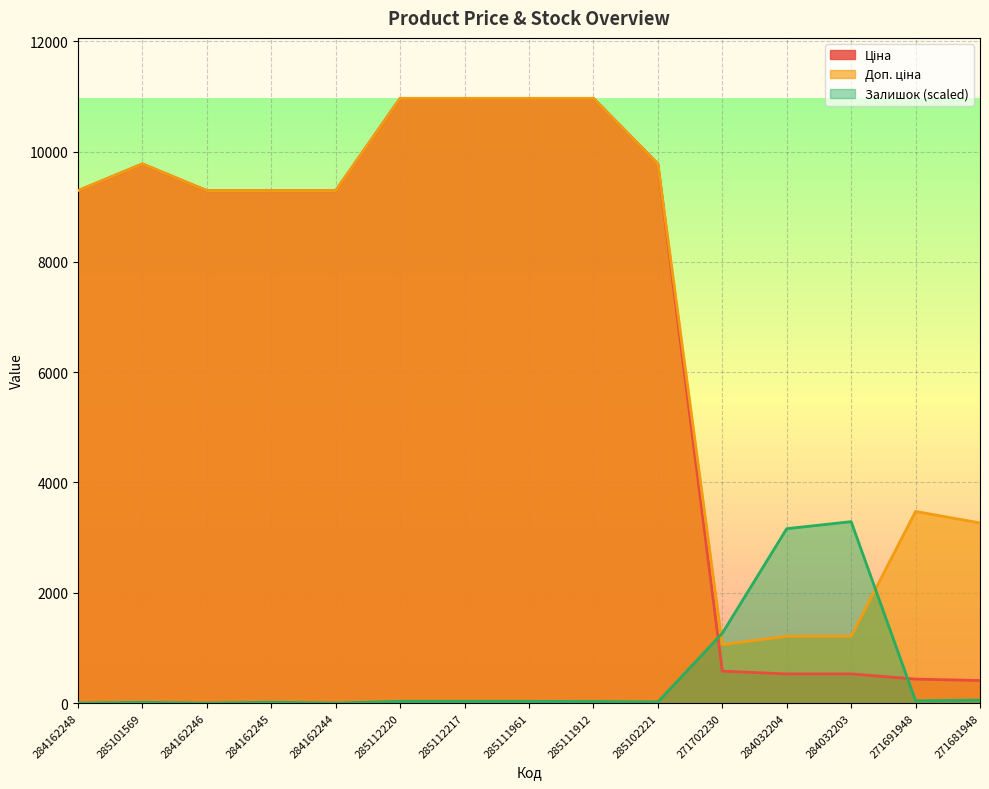

What is the difference between the maximum and minimum values in the Ціна series?

10556.2